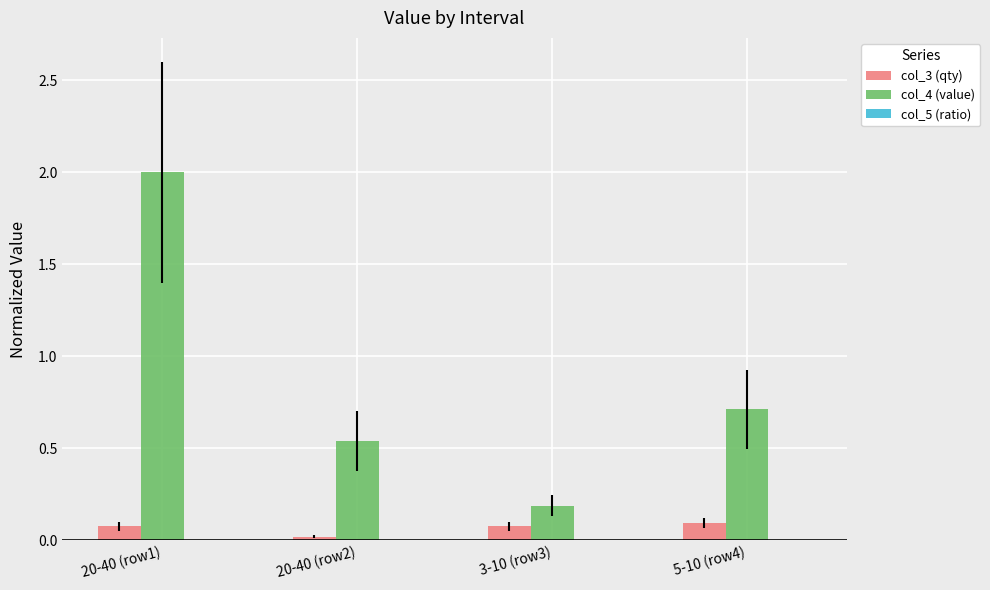

What is the highest value of the col_4 (value) series?

2.0